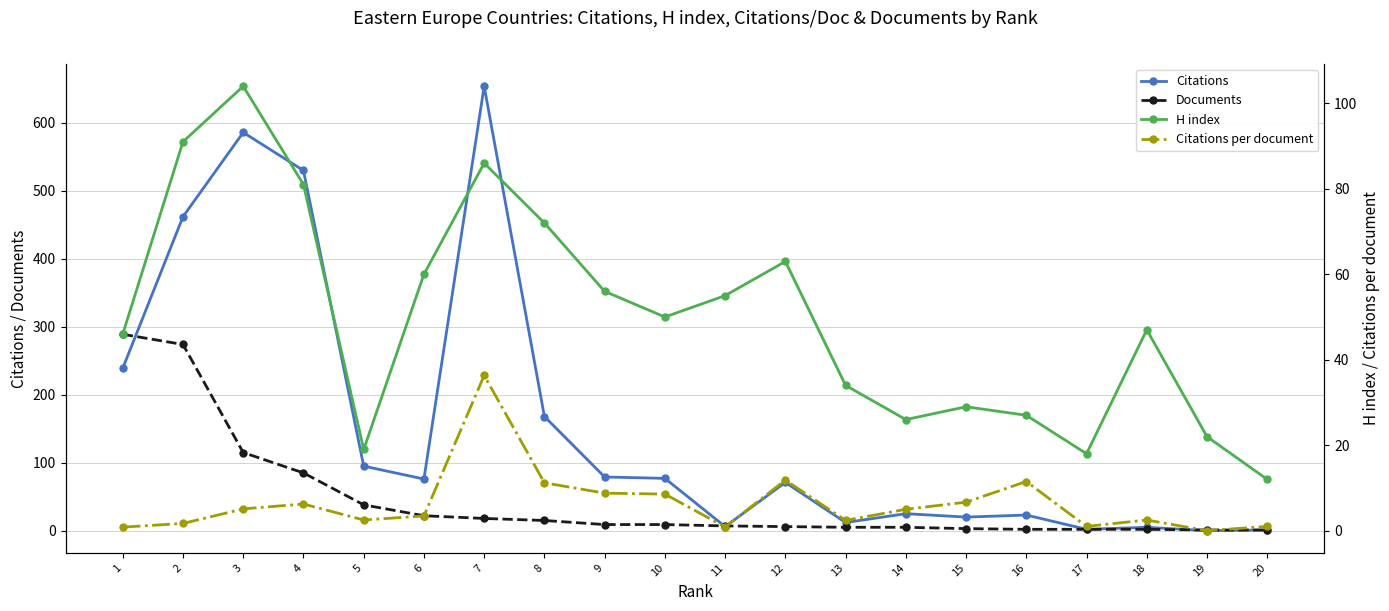

Between 14 and 15, which series saw the biggest shift?

Citations